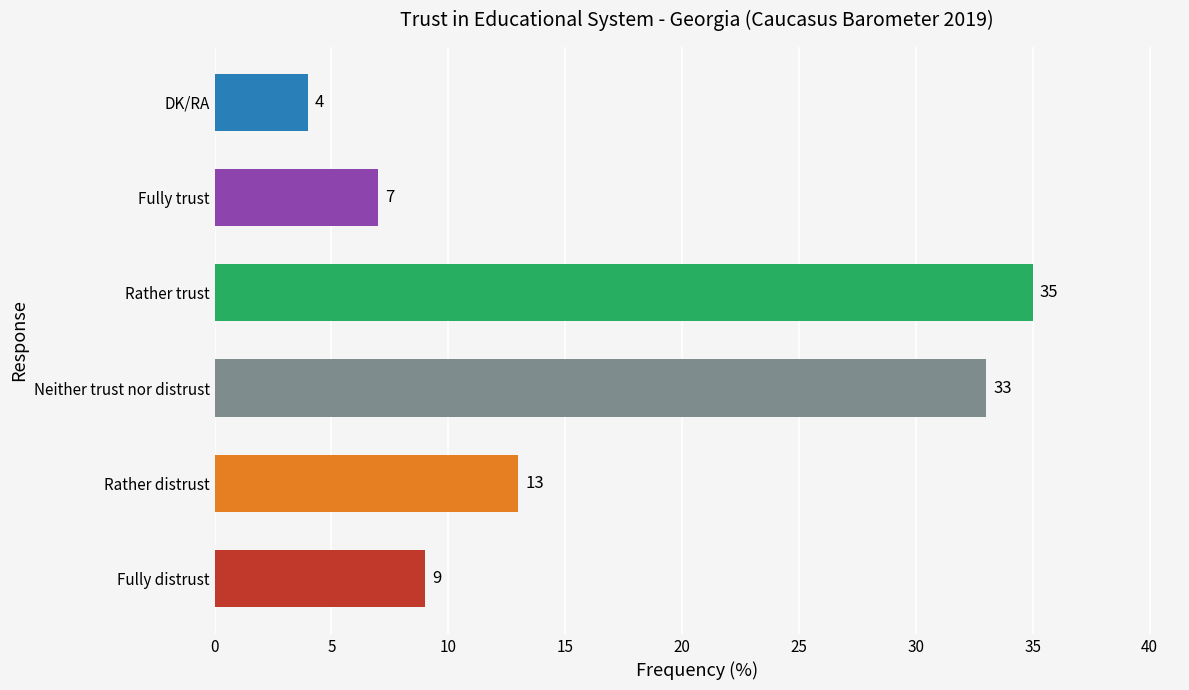

Which has a higher value, DK/RA or Rather trust?

Rather trust